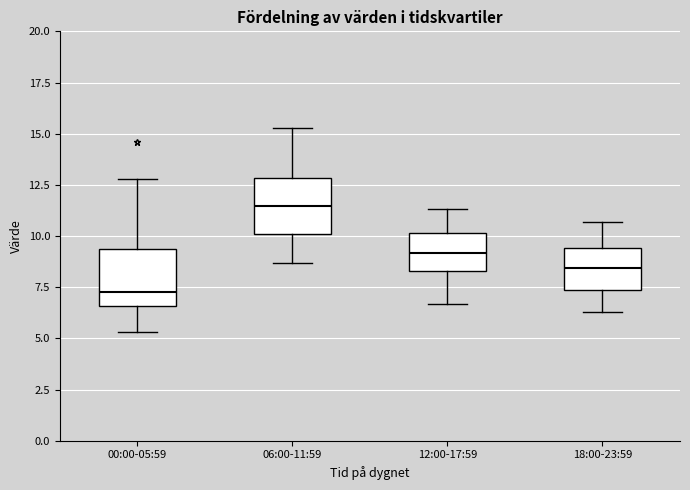

Reading left to right, read every box against the y-axis: the position of its median line, the range the box covers, and the ends of its whiskers. The values are not printed on the chart, so give them approximately, as read against the axis.

00:00-05:59: median 7.5, box 6.5 to 9.5, whiskers 5.5 to 13.0
06:00-11:59: median 11.5, box 10.0 to 13.0, whiskers 8.5 to 15.5
12:00-17:59: median 9.0, box 8.5 to 10.0, whiskers 6.5 to 11.5
18:00-23:59: median 8.5, box 7.5 to 9.5, whiskers 6.5 to 10.5